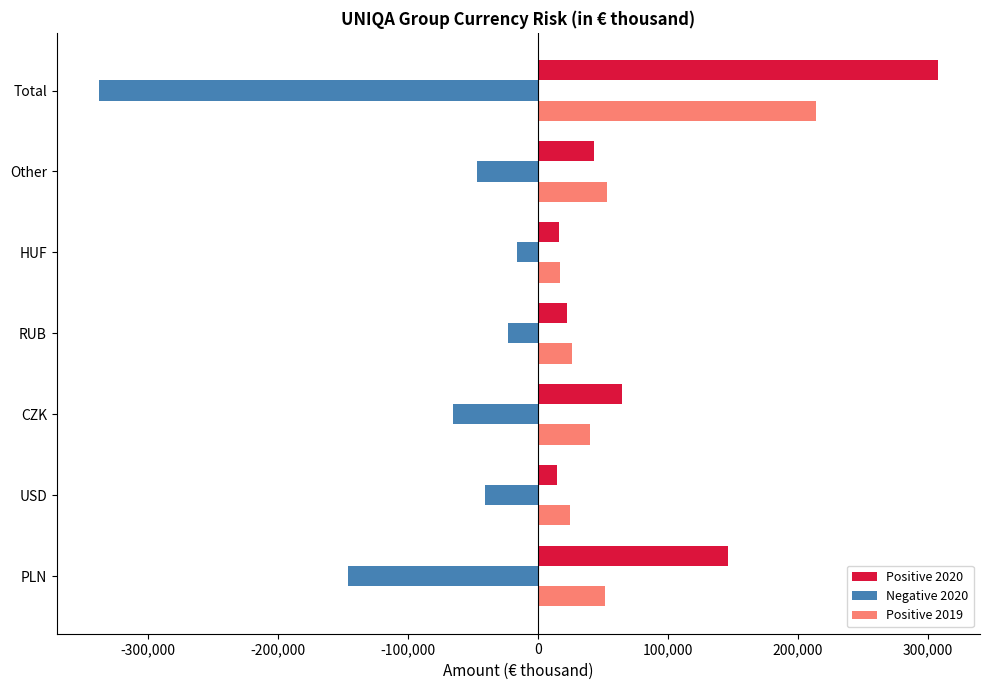

What is the maximum value for Positive 2019?

213802